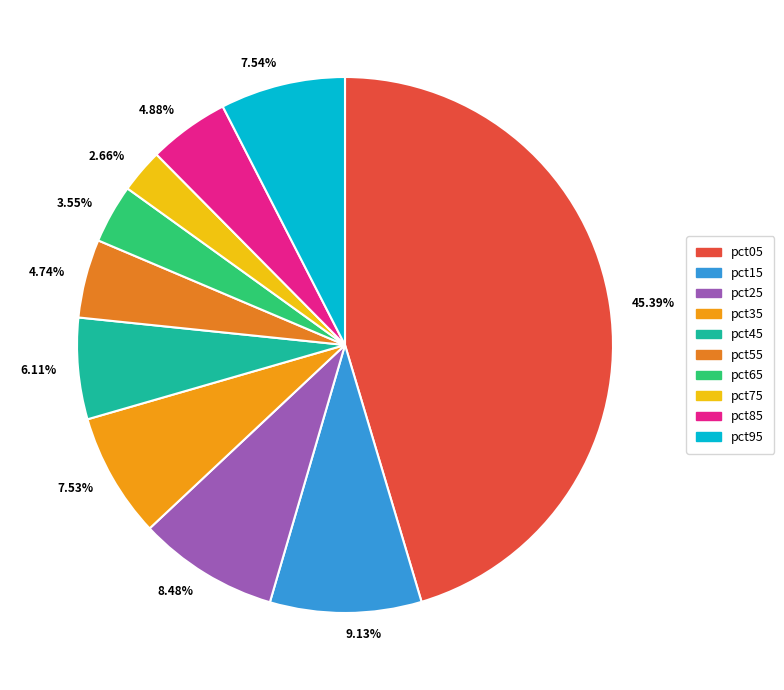

Is there a majority slice in this chart?

No